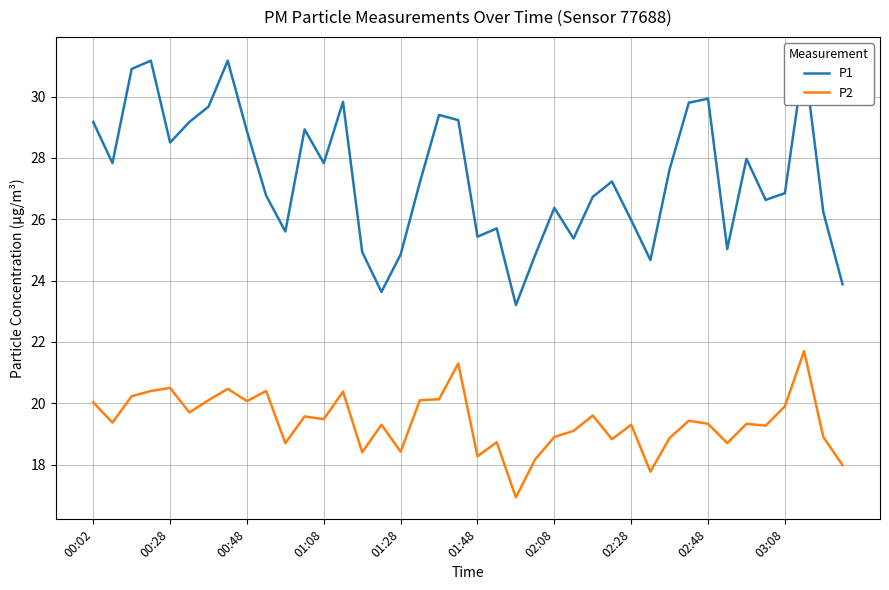

What is the lowest value of the P2 series?

16.9